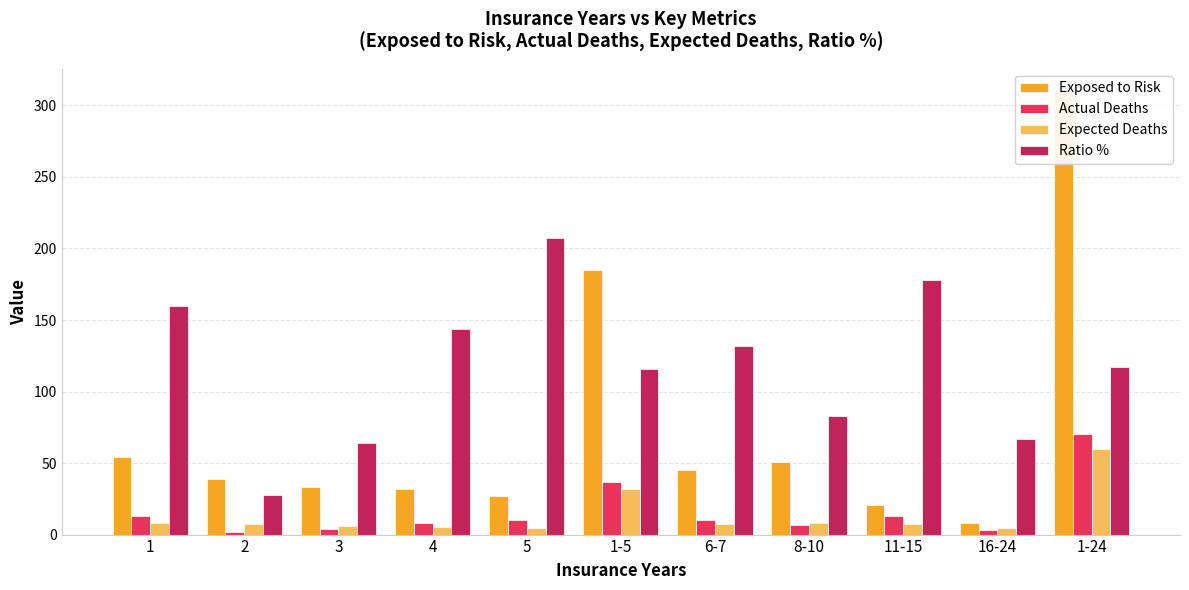

How many bars are there in total?

44